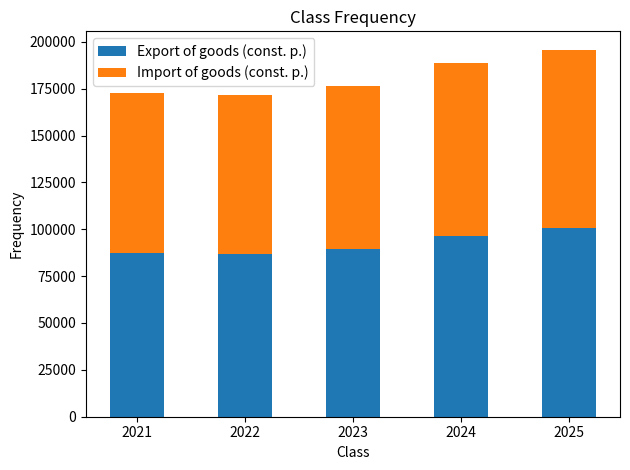

What is the difference between the maximum and second lowest values in the Export of goods (const. p.) series?

13050.6